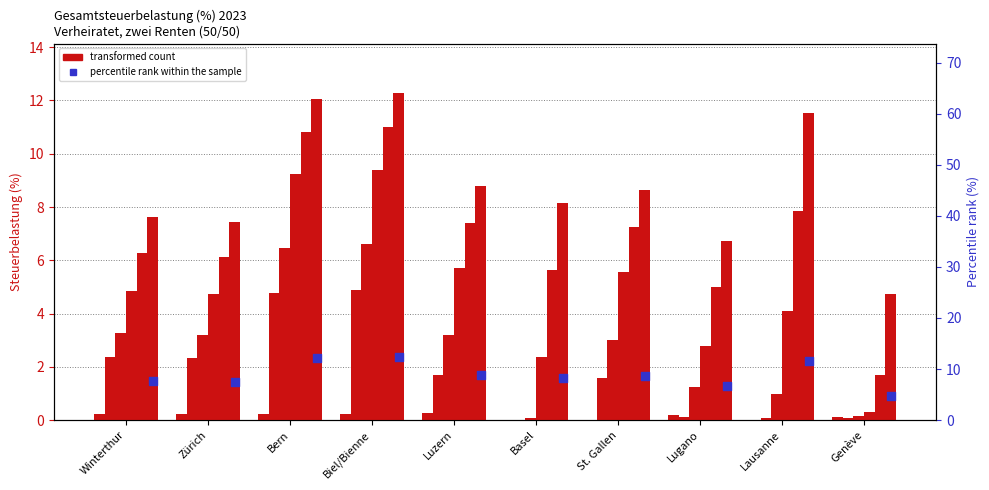

Is the value of 20k at St. Gallen greater than the value of 35k at Genève?

No